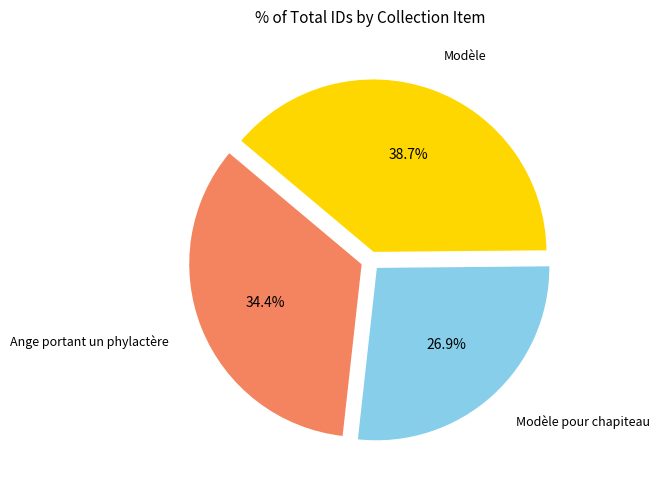

Rank the categories by value from highest to lowest.

Modèle, Ange portant un phylactère, Modèle pour chapiteau